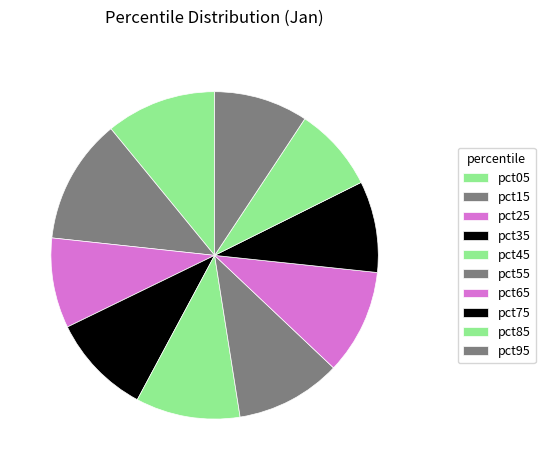

The pct35 slice represents 10% of the pie. True or false?

True